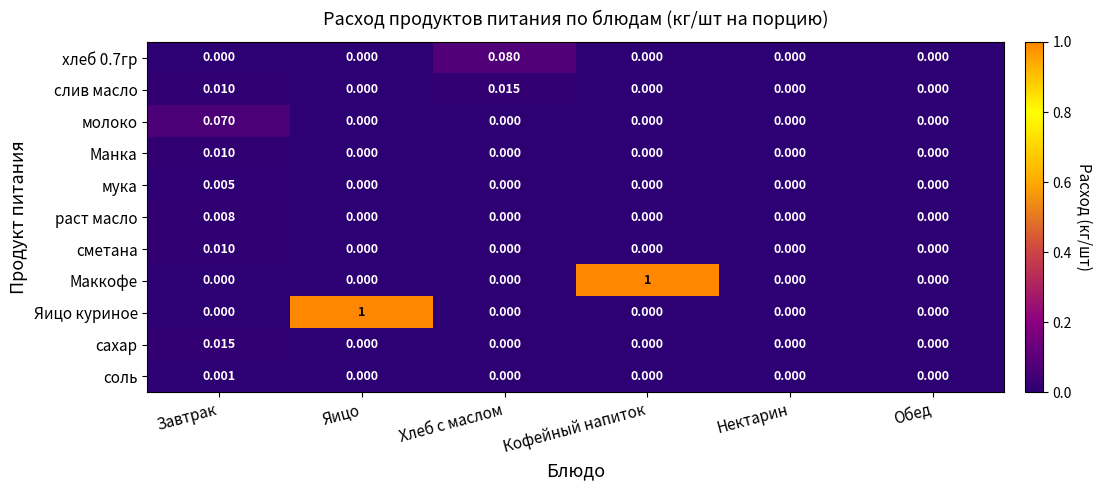

Is the value of Яицо куриное at Яицо greater than the value of сметана at Обед?

Yes